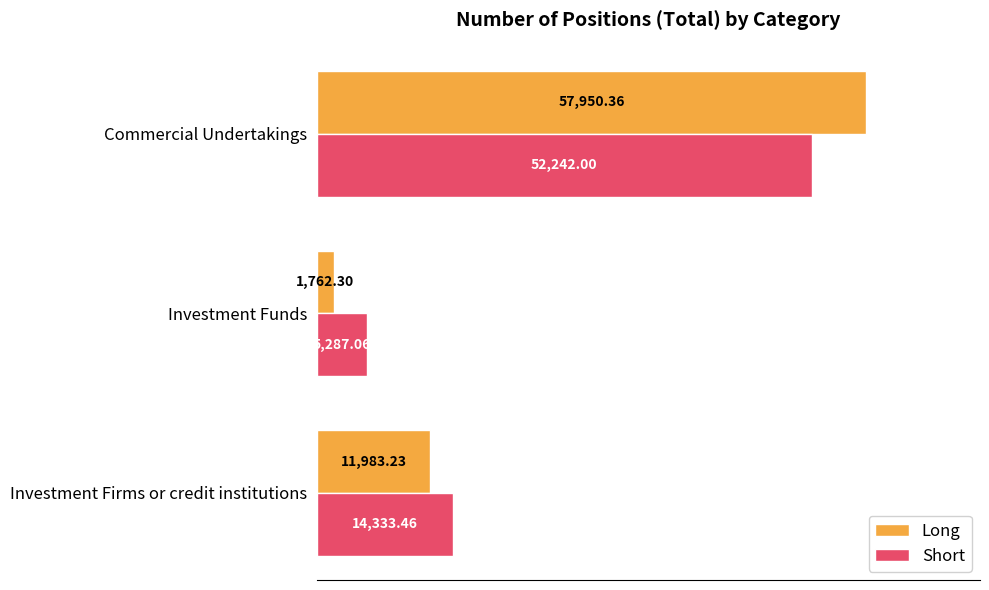

Count the number of data series in this chart.

2